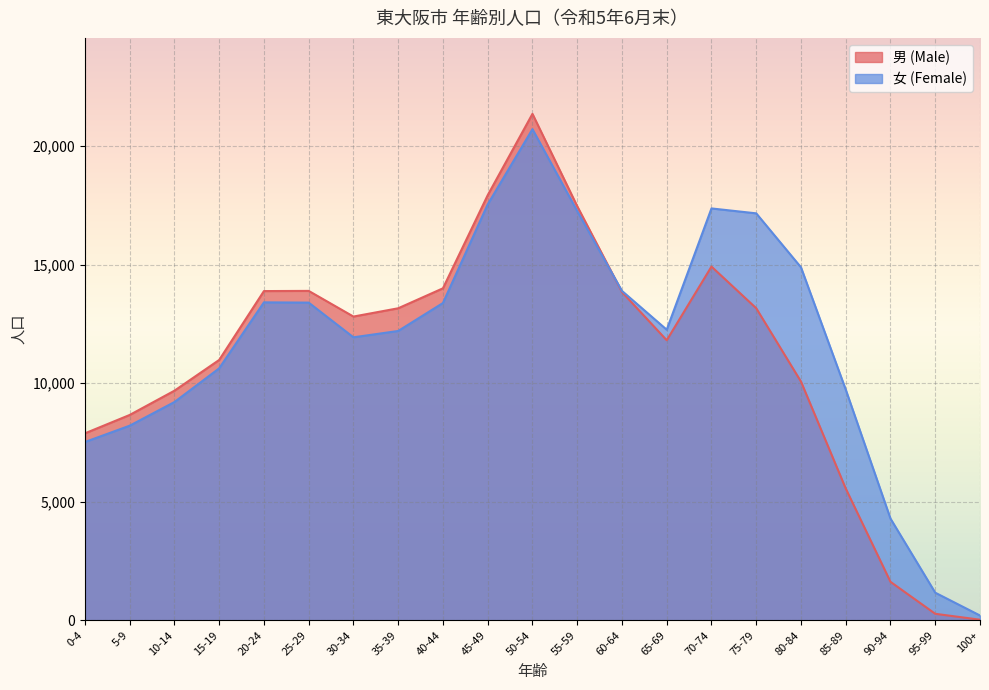

Rank the series by their maximum value, from highest to lowest.

男 (Male), 女 (Female)